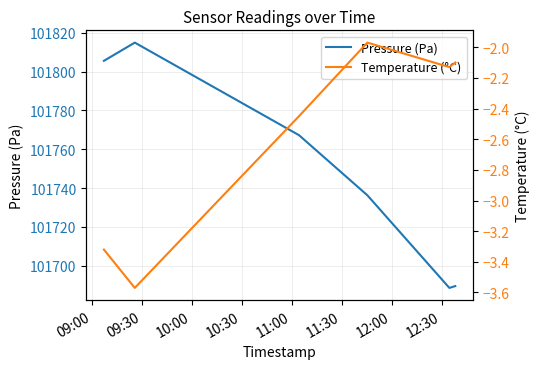

True or false: Pressure (Pa) and Temperature (°C) intersect in this chart.

False